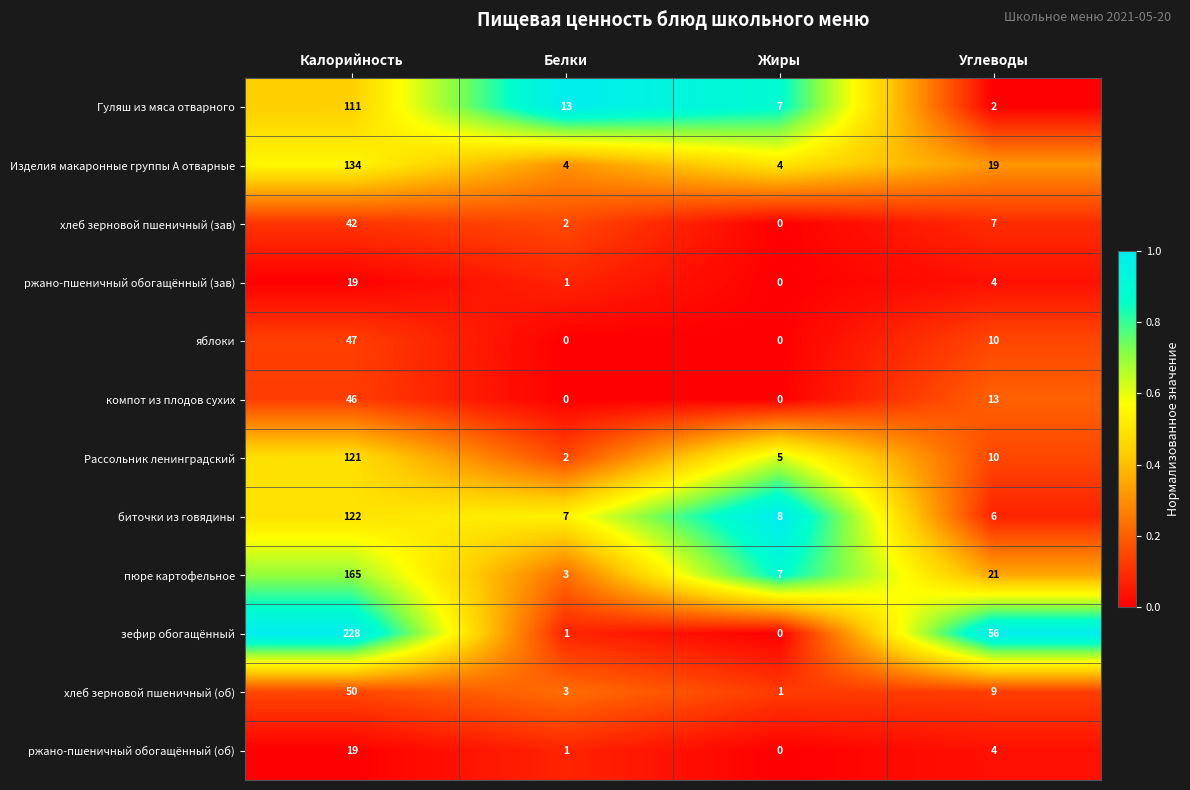

What is the difference between the second highest and second lowest values in the ржано-пшеничный обогащённый (об) series?

3